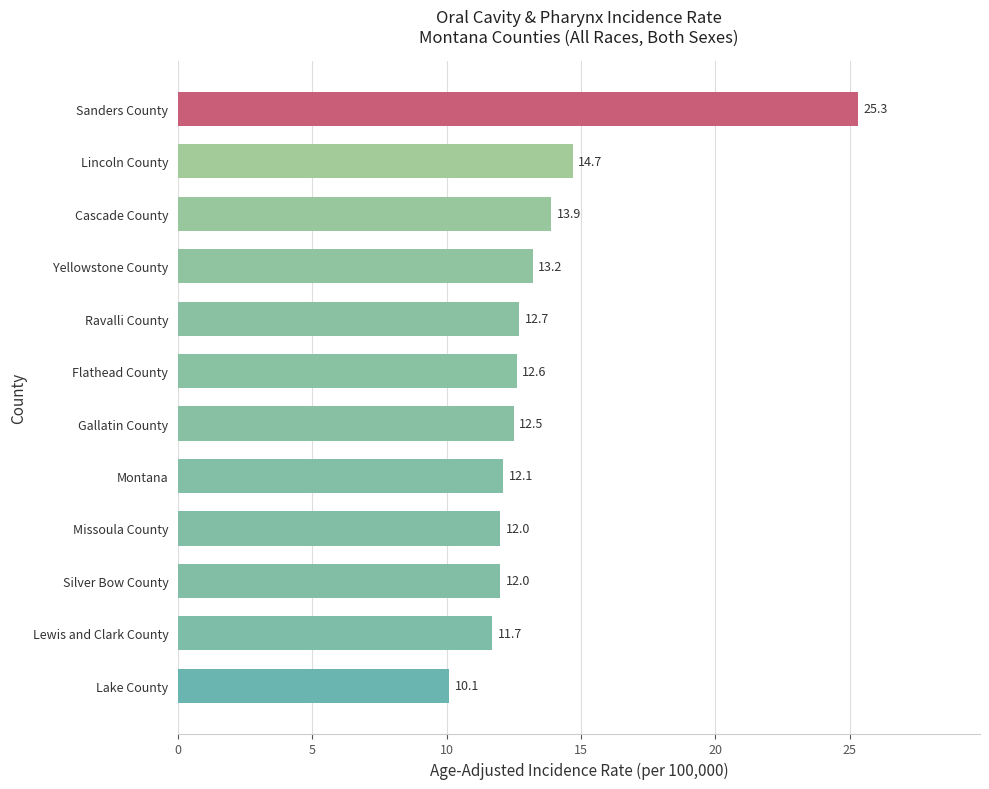

Which category has the highest value across all series?

Sanders County